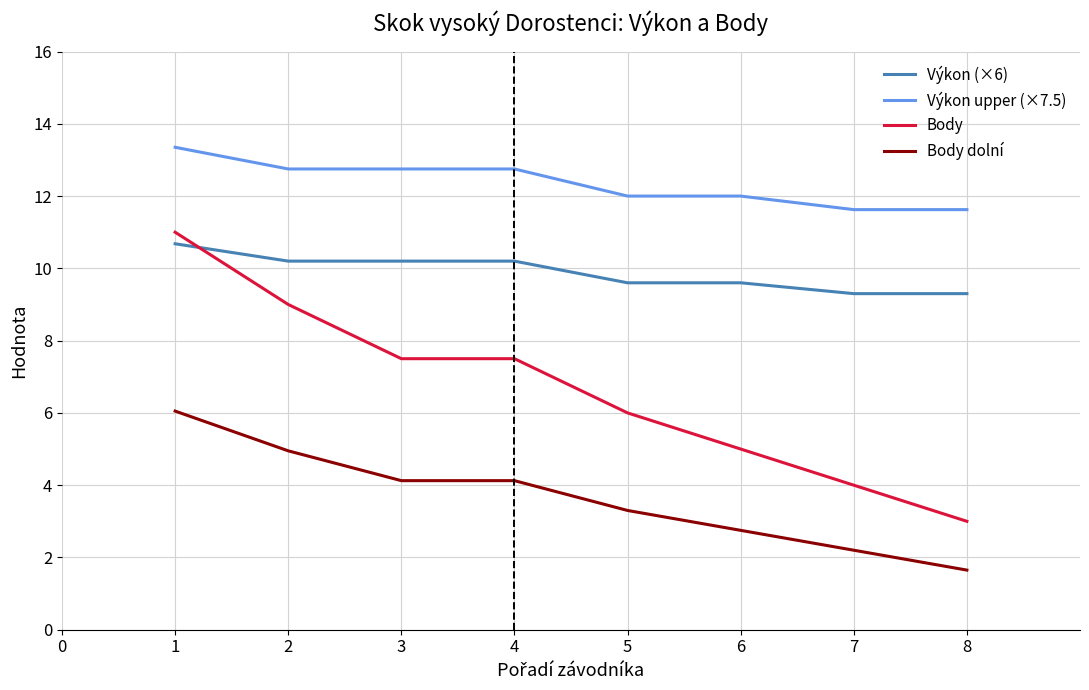

What is the difference between the highest and lowest values at 2?

7.8